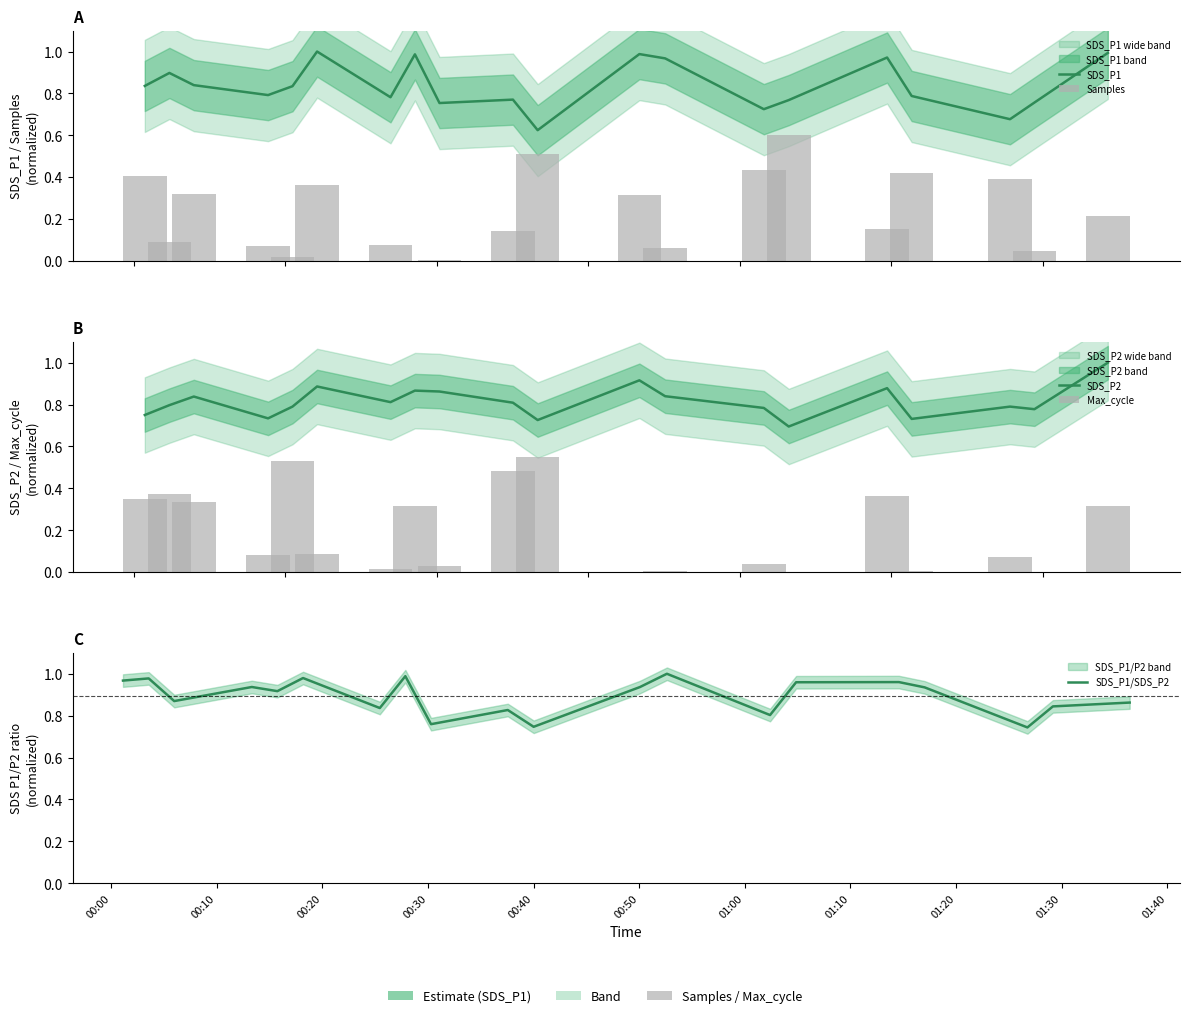

At how many categories does at least one series exceed 0?

20